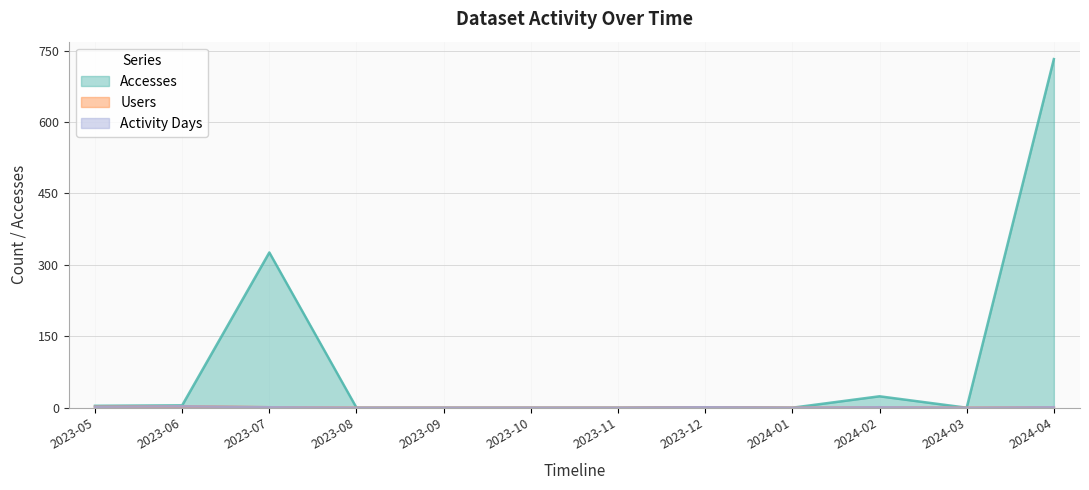

Where is the first local maximum for Users?

2023-06